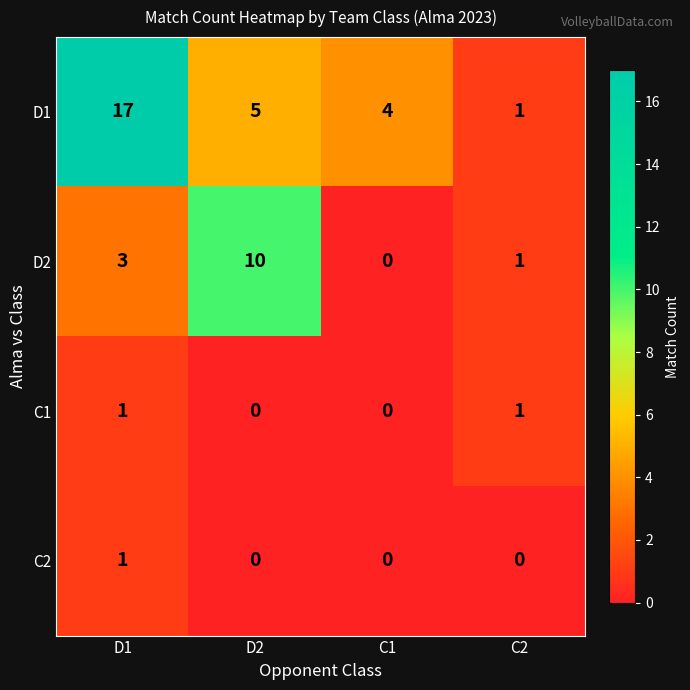

Reading right to left, extract all data points from this chart.

D1: C2=1	C1=4	D2=5	D1=17
D2: C2=1	C1=0	D2=10	D1=3
C1: C2=1	C1=0	D2=0	D1=1
C2: C2=0	C1=0	D2=0	D1=1